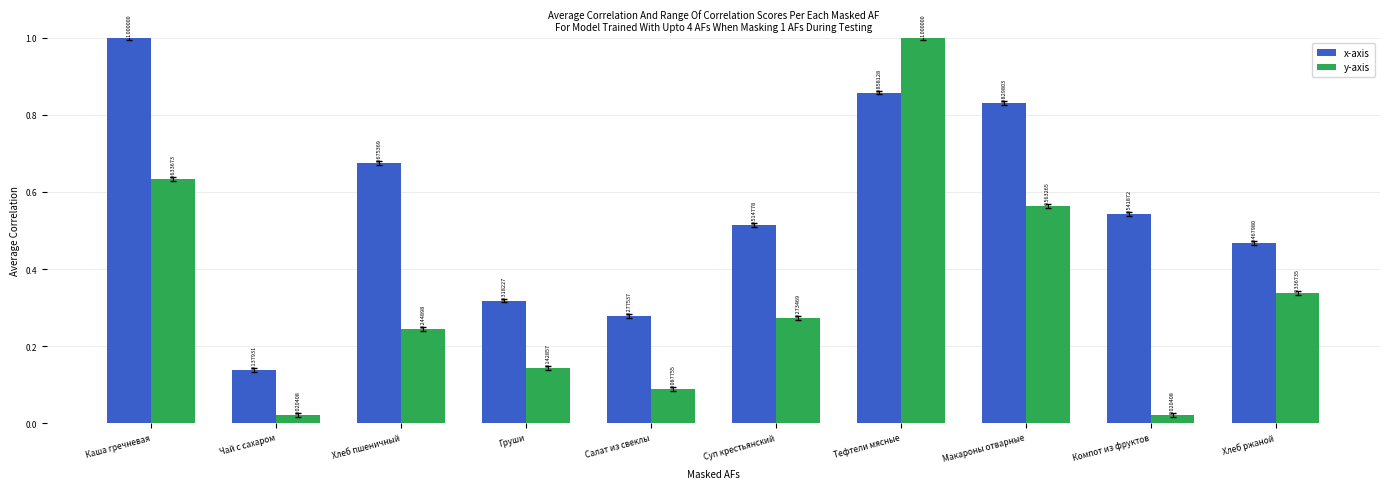

At which category is the sum across all series the highest?

Тефтели мясные